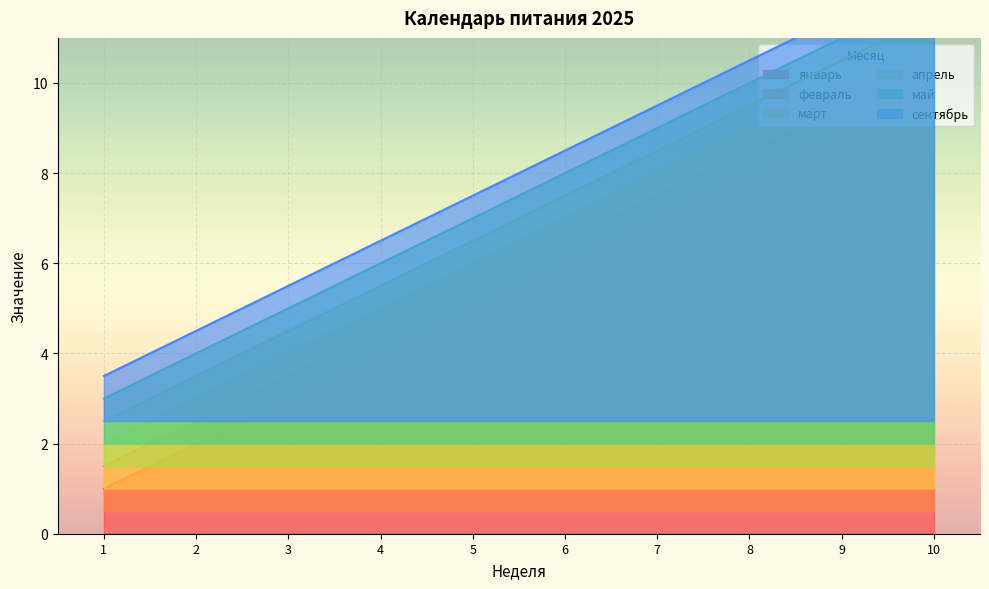

What is the spread (max minus min) of values at 5?

2.5